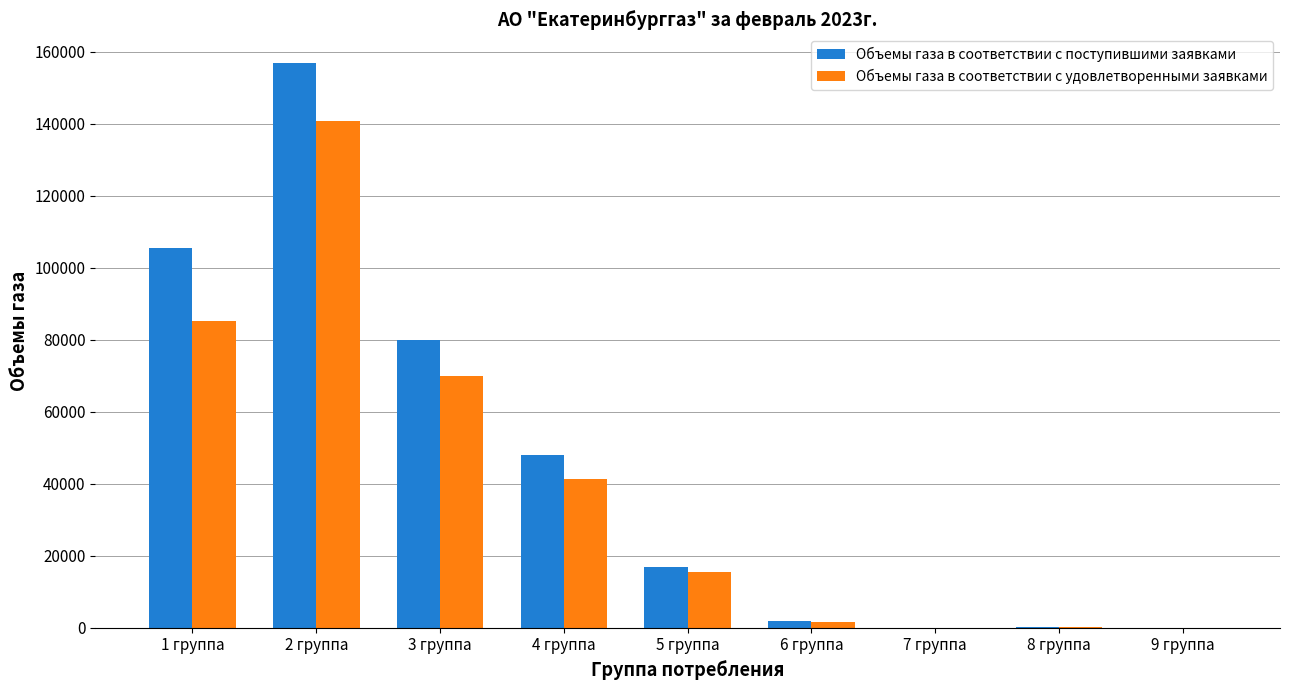

Which series has the largest total across all categories?

Объемы газа в соответствии с поступившими заявками